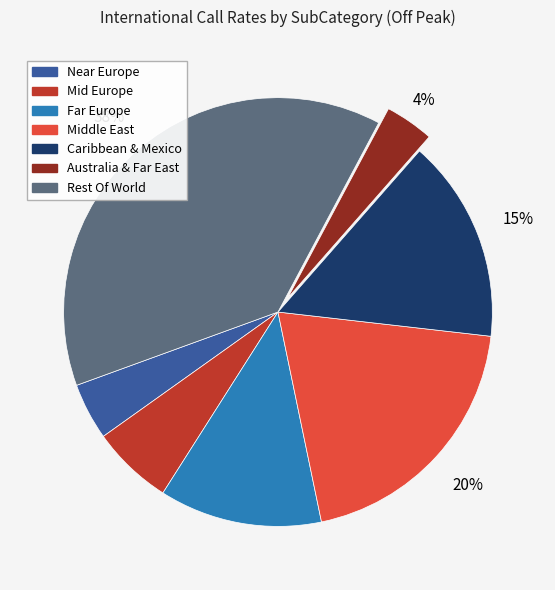

Combined, do Middle East and Caribbean & Mexico account for over 50%?

No